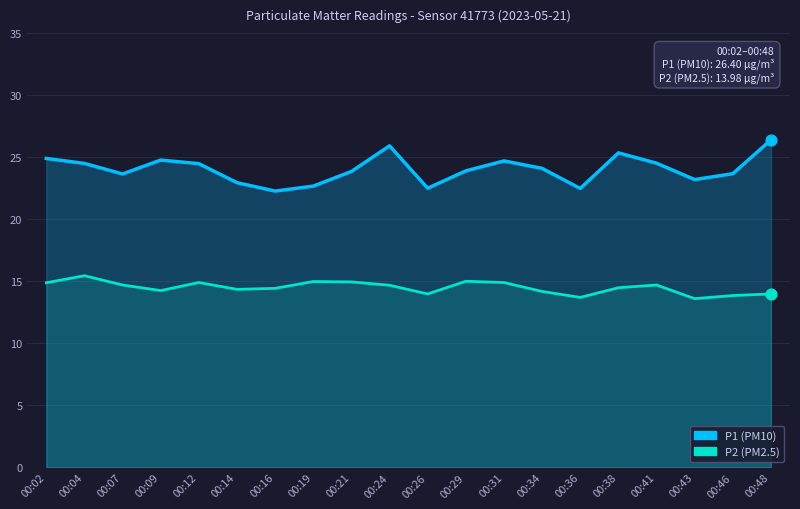

Which series has the largest total across all categories?

P1